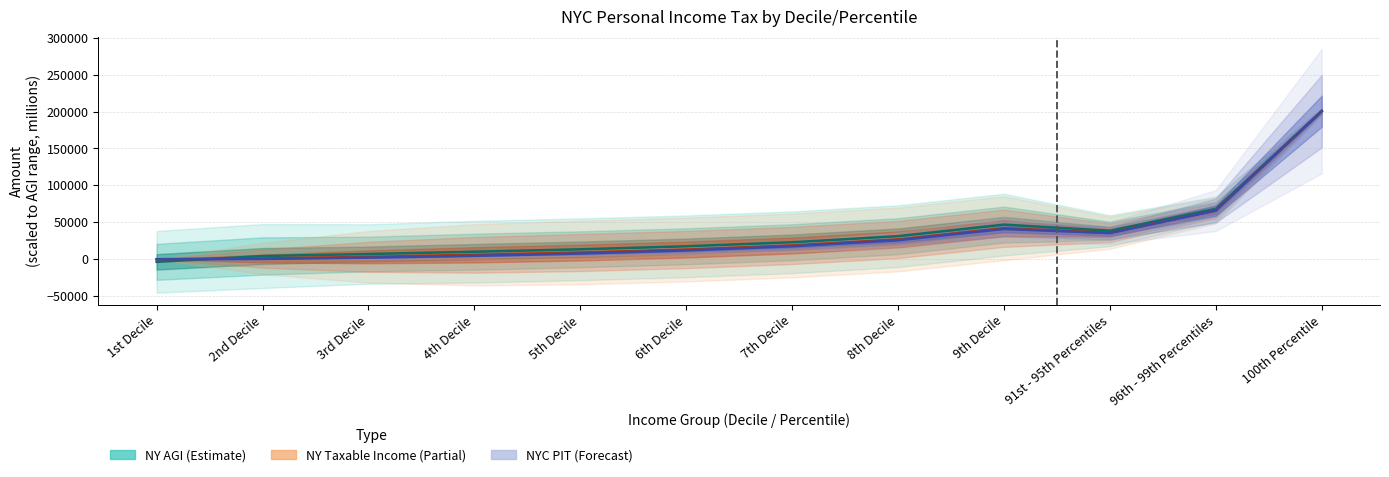

How many values in the NYC PIT (Forecast) series exceed 17472?

6